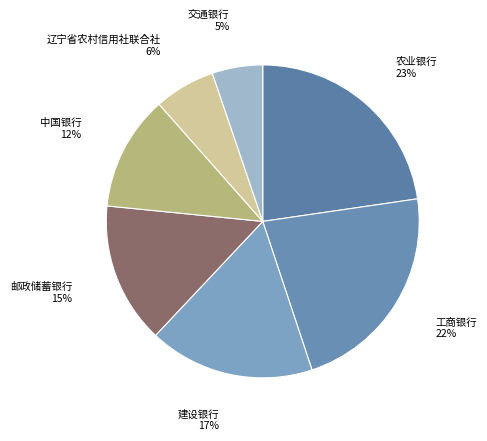

How many slices are in this pie chart?

7